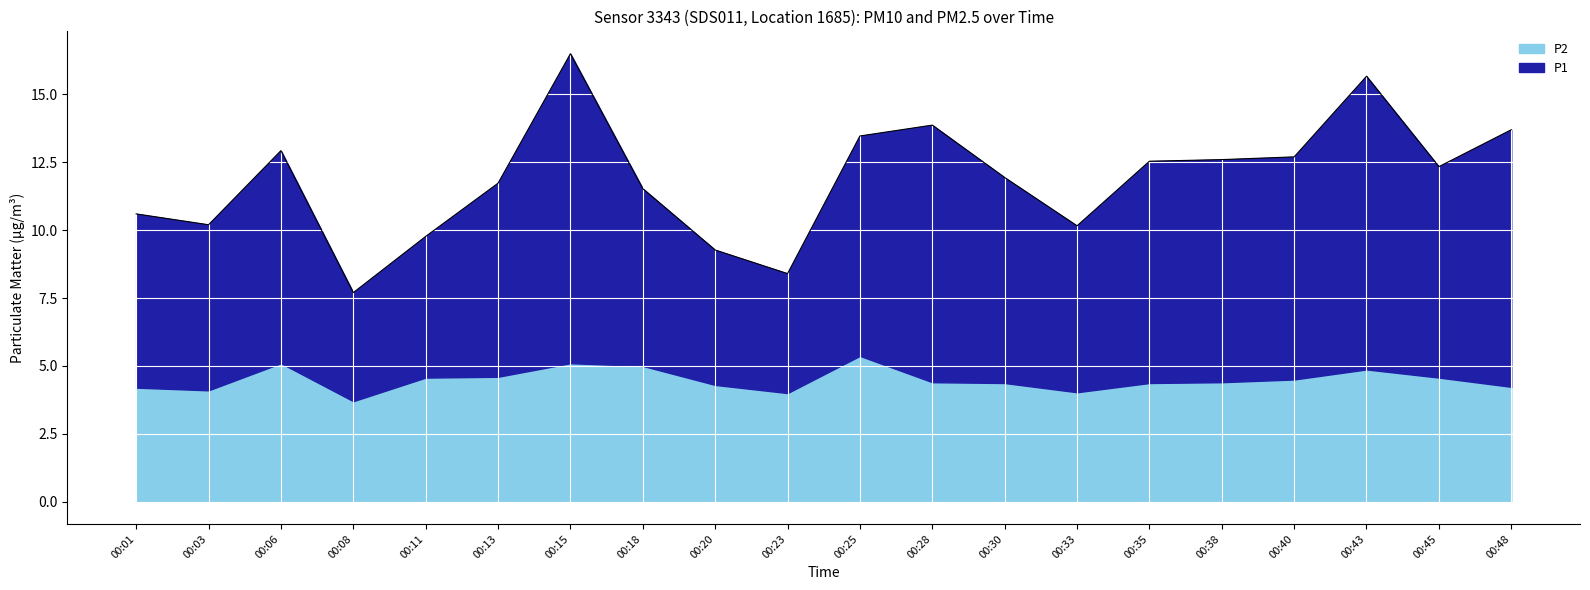

How many interior local peaks (higher than both neighbors) does the data have?

4